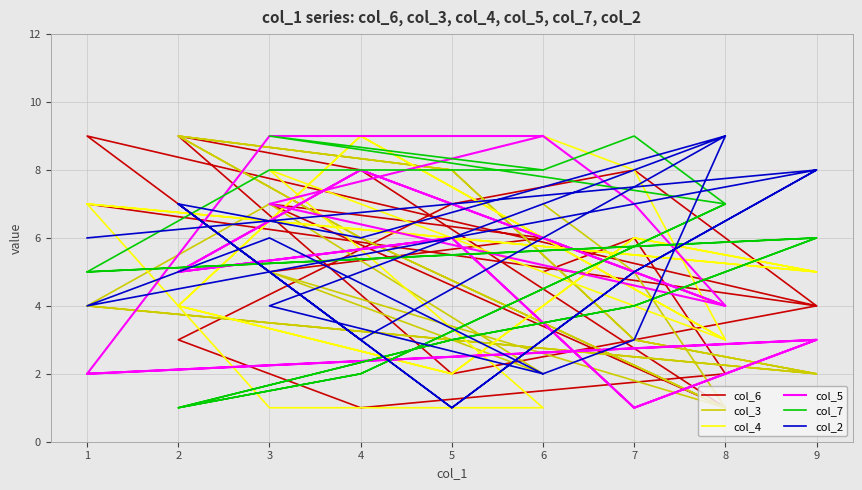

Count the col_4 values in the range 3 to 8.

12